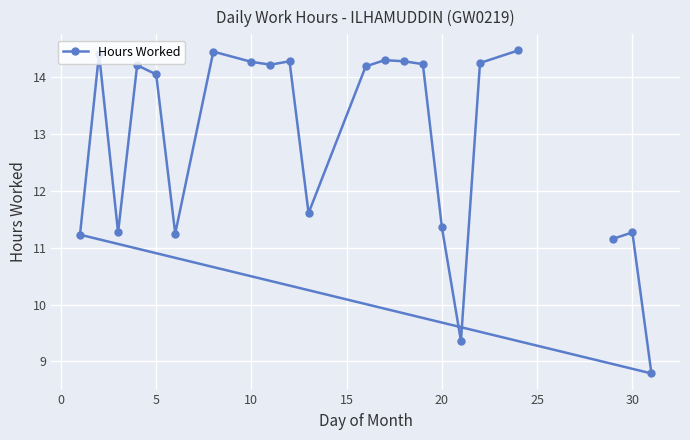

The value at 10 is 14.3. True or false?

True